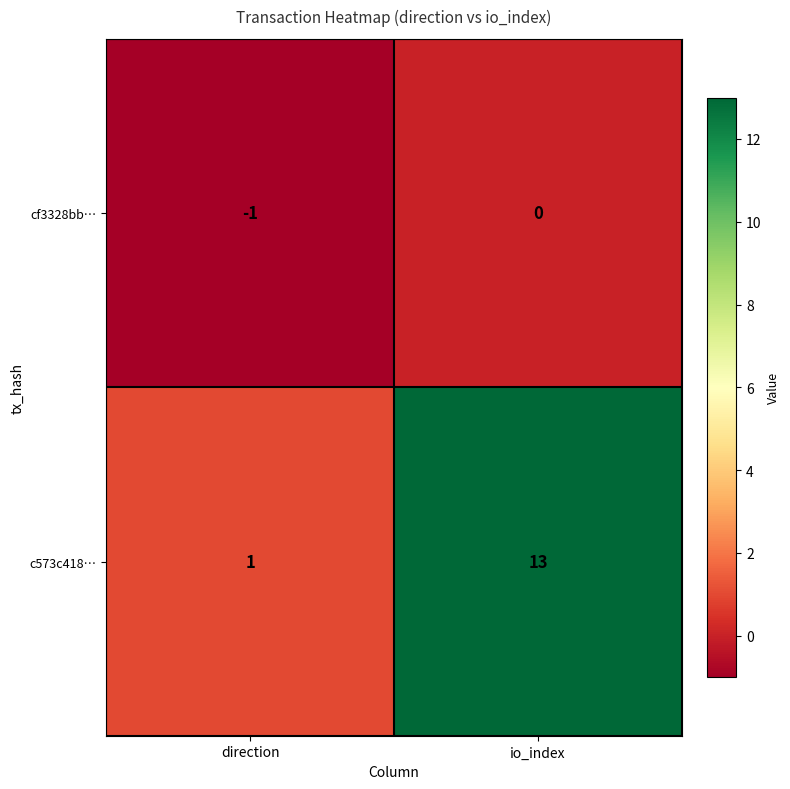

What is the total value across all series at io_index?

13